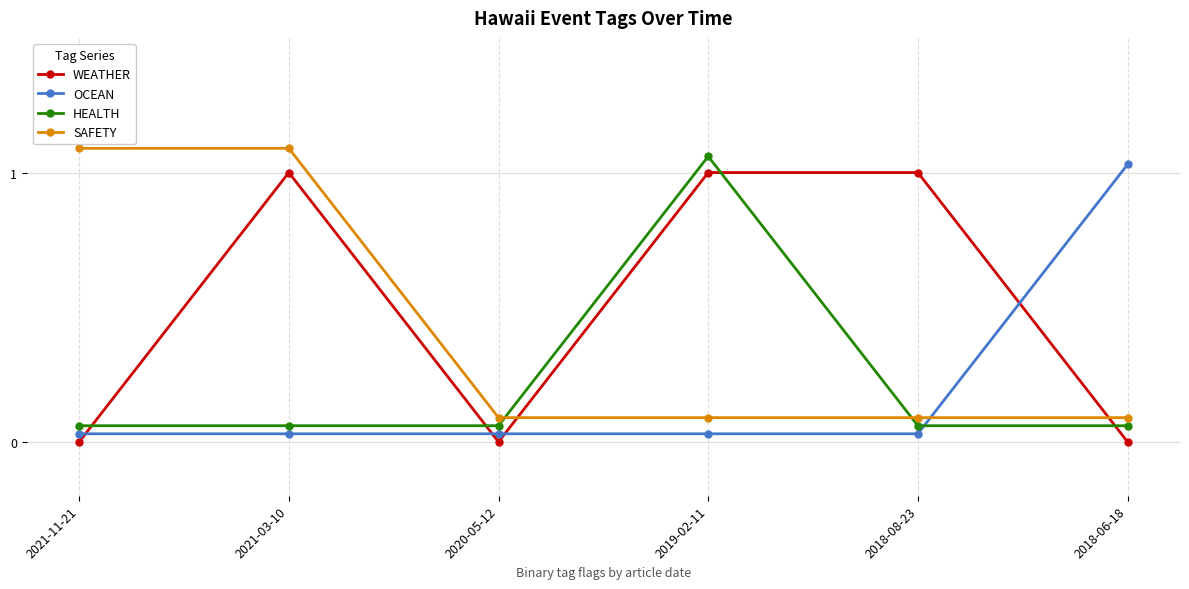

What is the label of the 2nd point from the left?

2021-03-10